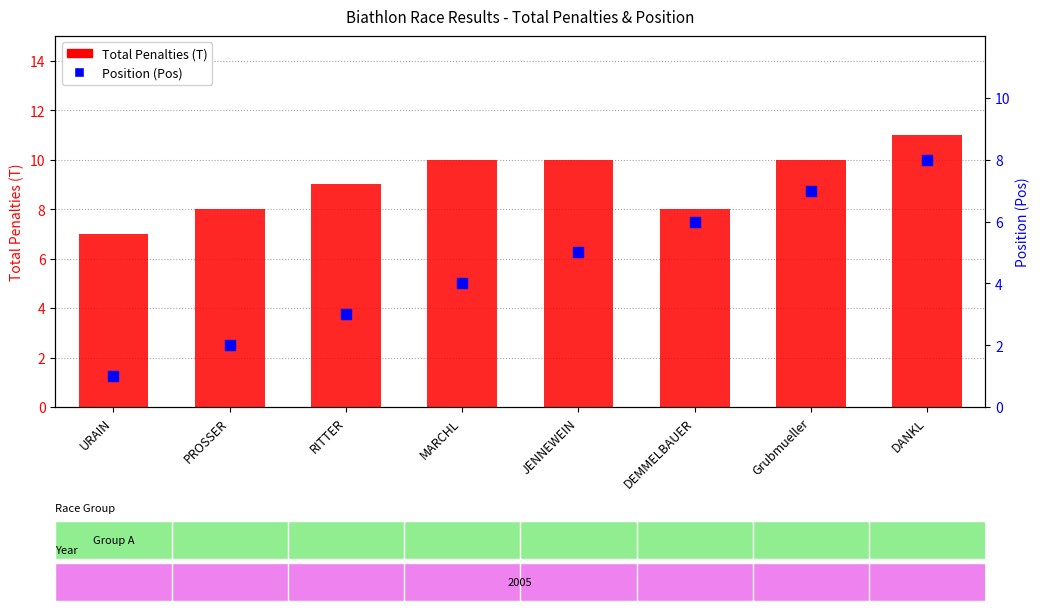

What are all the series names shown in the legend?

Total Penalties (T), Position (Pos)